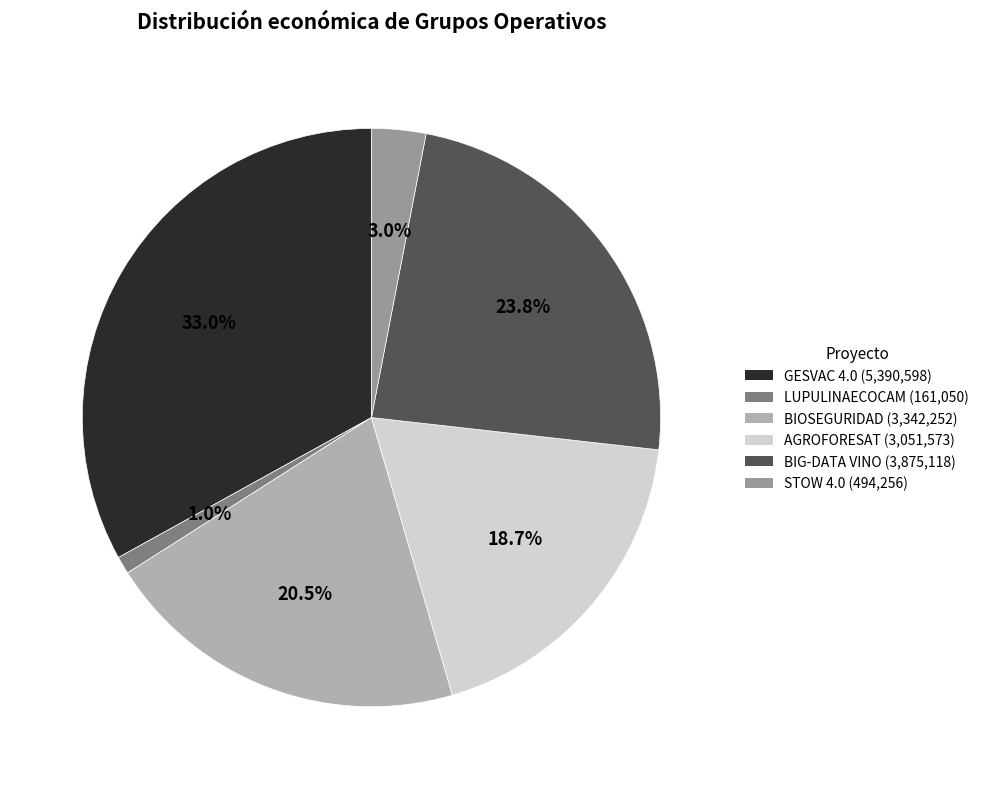

Which has a higher value, STOW 4.0 or LUPULINAECOCAM?

STOW 4.0